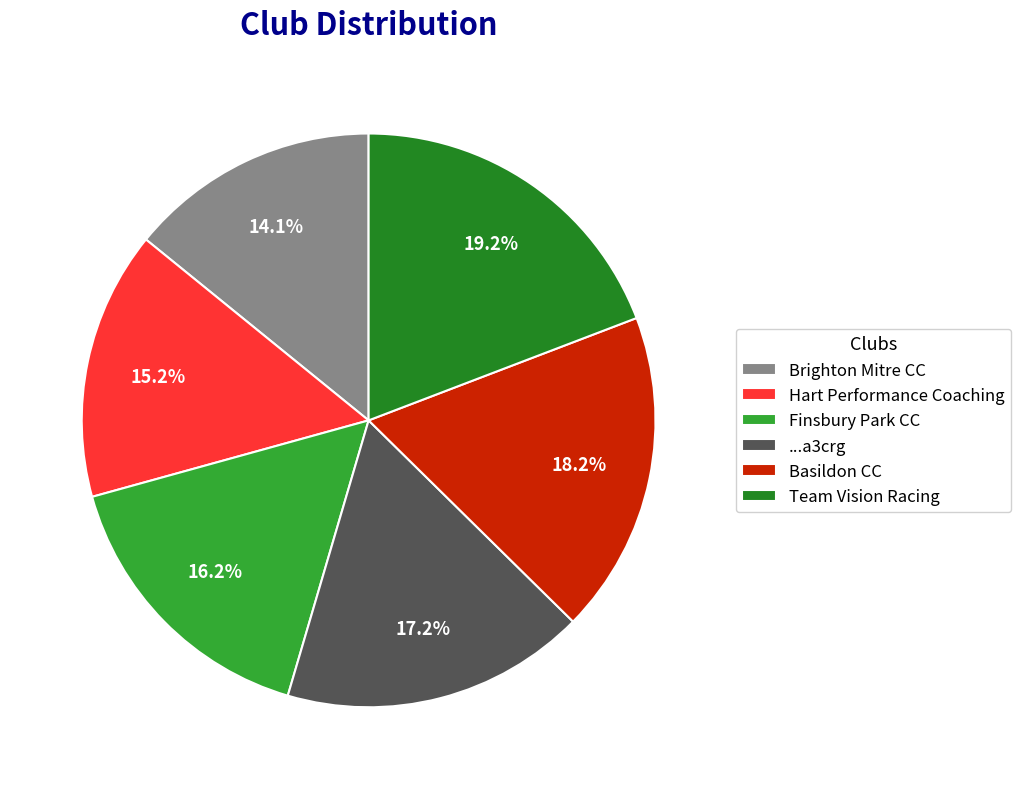

How many slices are in this pie chart?

6